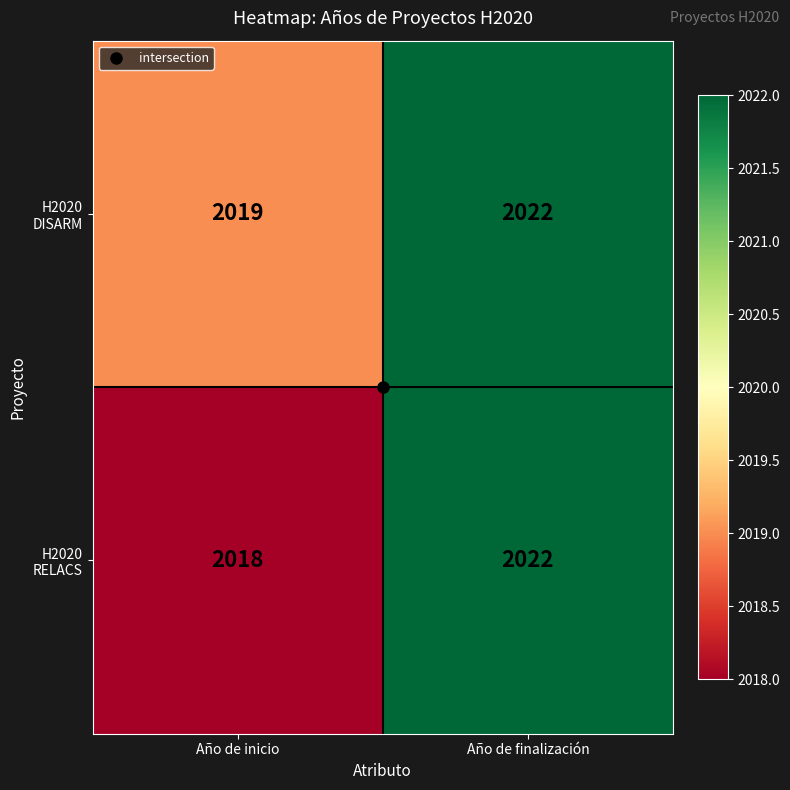

List the series in order of their overall mean, lowest first.

H2020 RELACS, H2020 DISARM